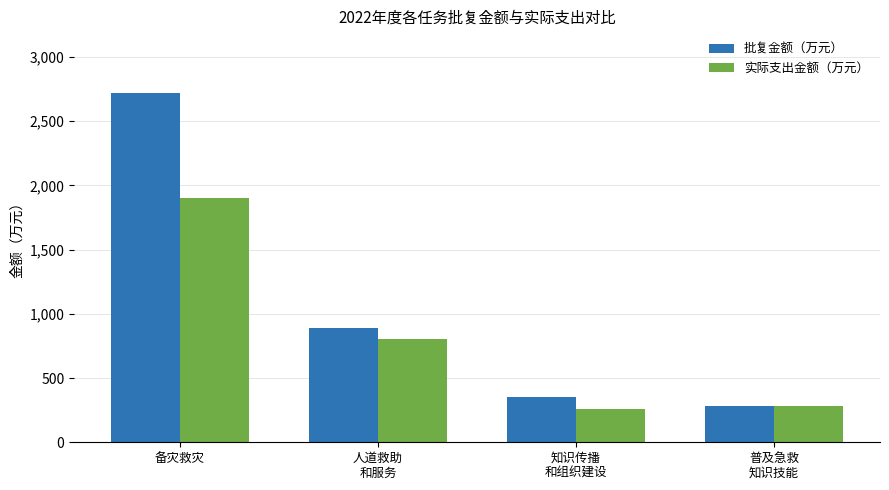

Reading left to right, transcribe all the data shown in this chart.

批复金额（万元）: 备灾救灾=2719.2	人道救助
和服务=887.2	知识传播
和组织建设=353.0	普及急救
知识技能=286.3
实际支出金额（万元）: 备灾救灾=1906.0	人道救助
和服务=802.2	知识传播
和组织建设=259.7	普及急救
知识技能=286.3